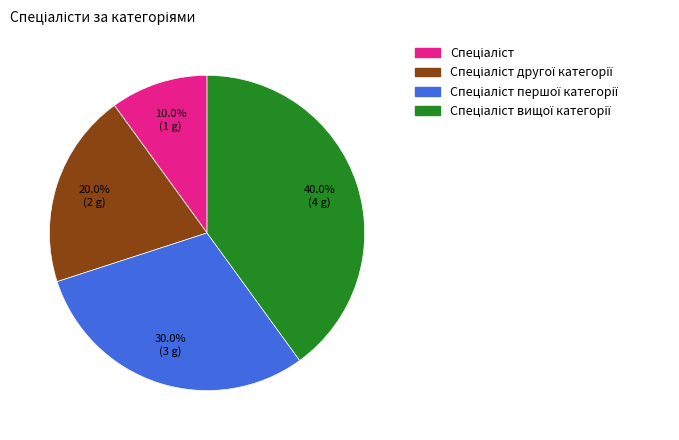

Does any single category account for the majority?

No